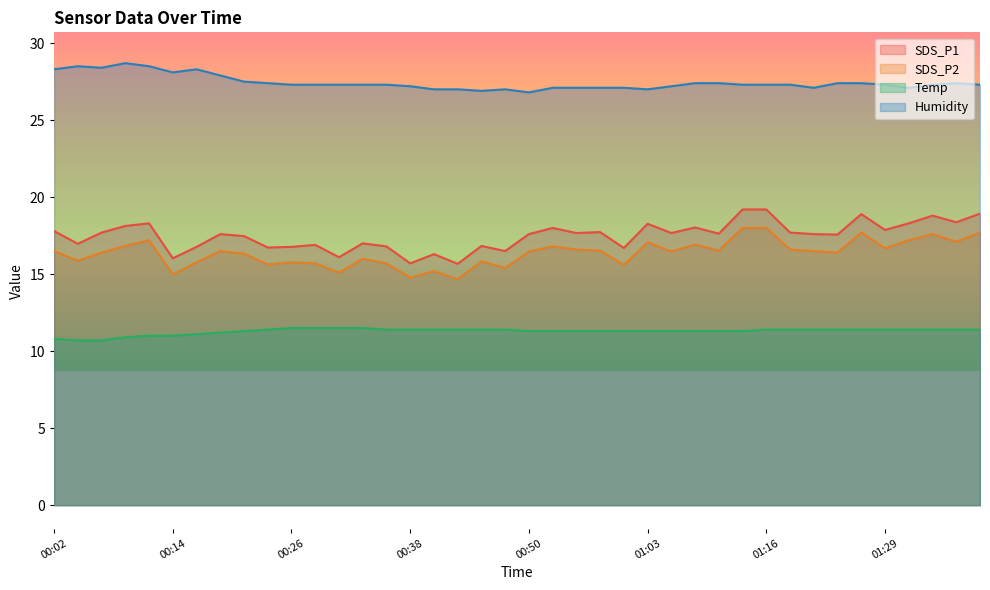

In Humidity, how many points are lower than both neighbors (excluding endpoints)?

7